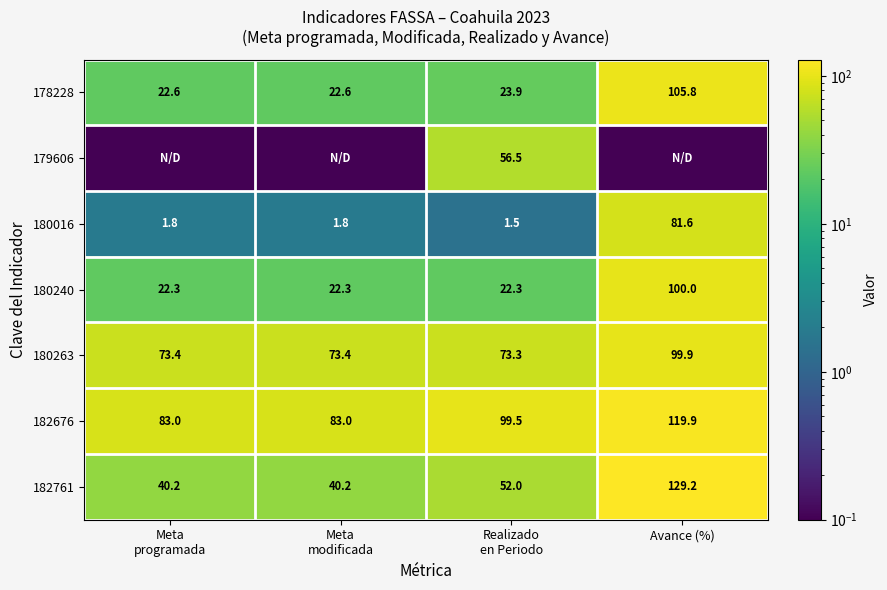

Which category has the highest value across all series?

Avance (%)